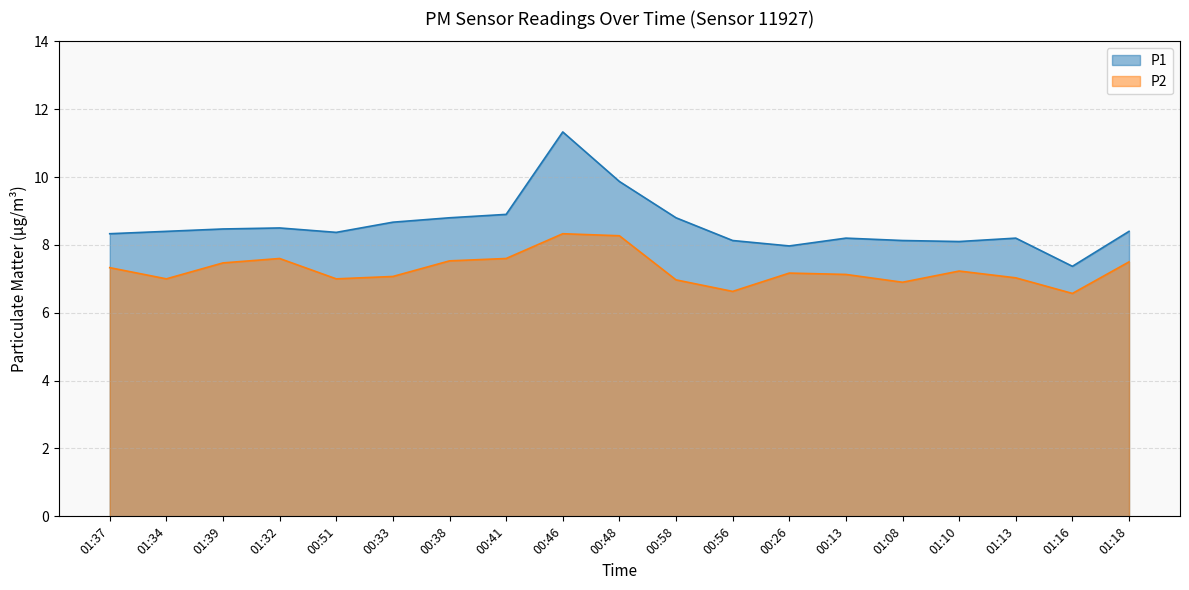

True or false: P2 and P1 cross at least once.

False